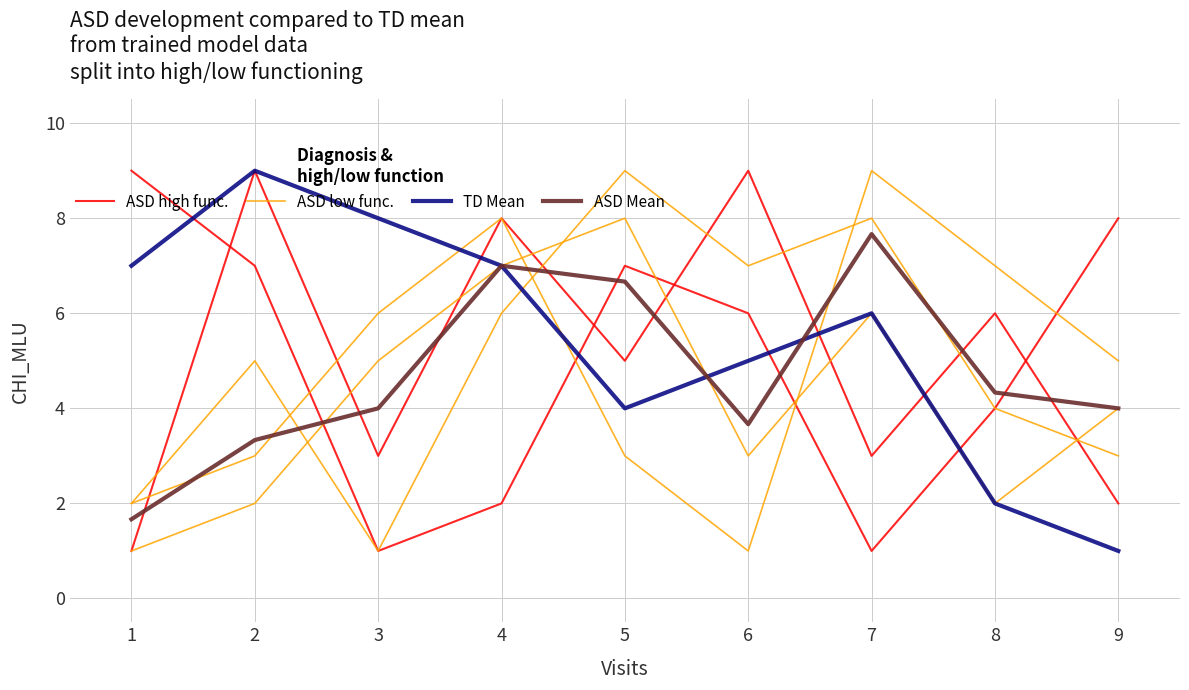

What are all the series names shown in the legend?

ASD high func., ASD low func., TD Mean, ASD Mean